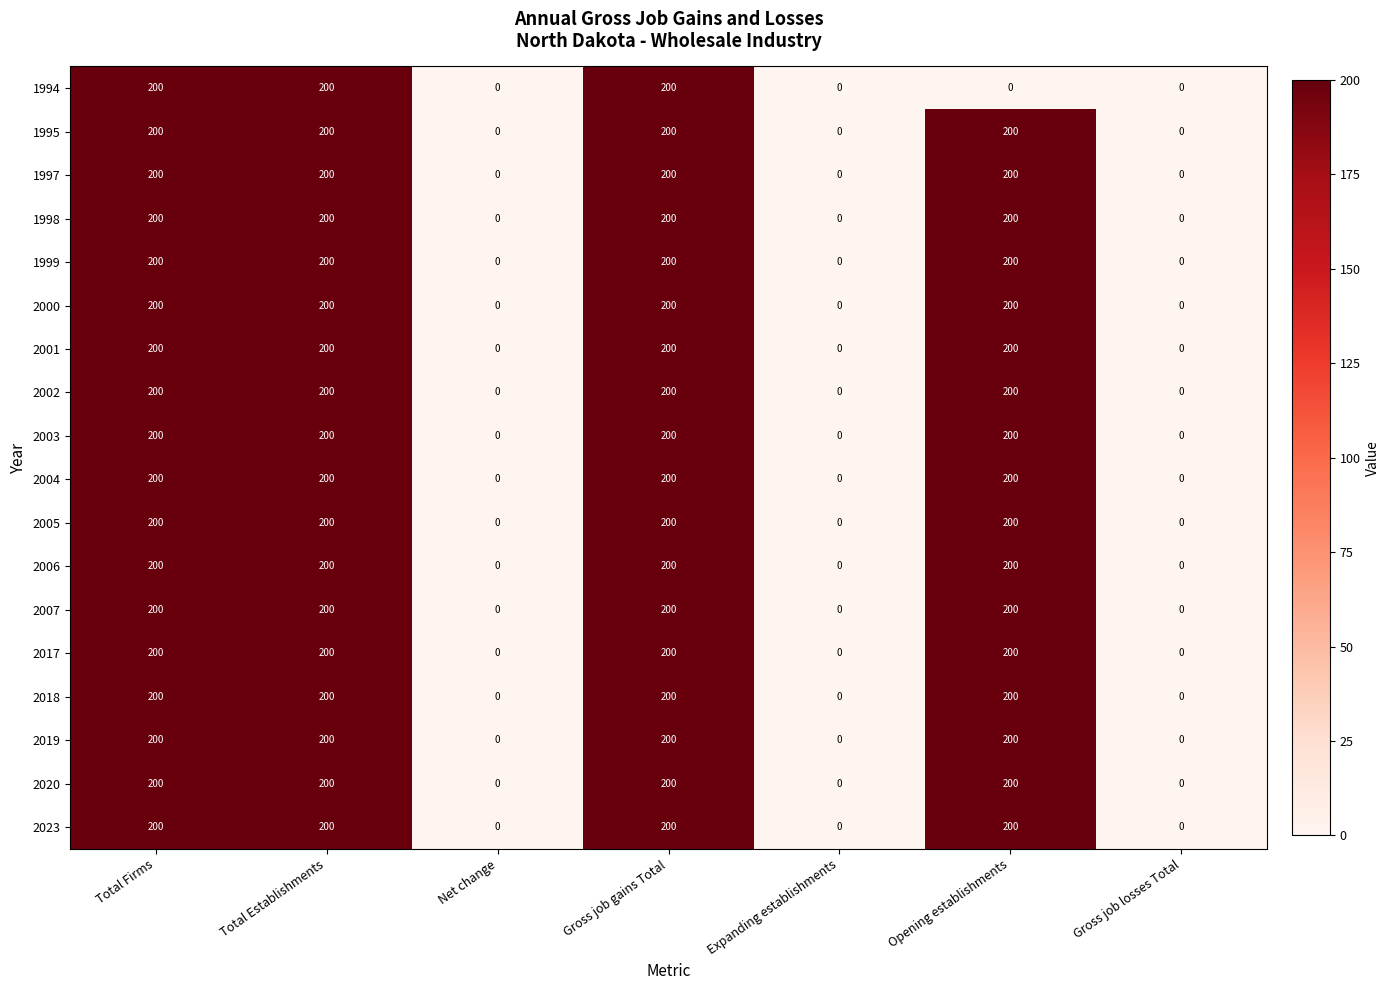

What is the average value of the 2002 series?

114